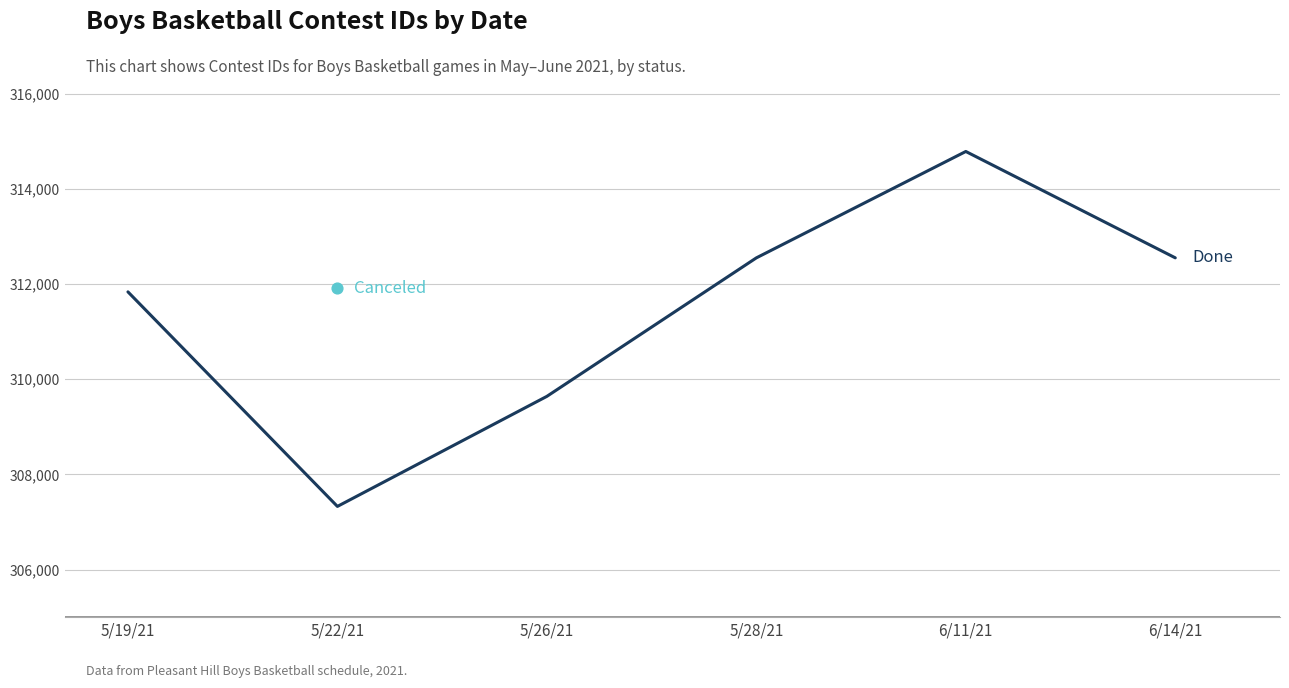

Approximately how many times larger is the value at 6/11/21 compared to 5/22/21?

1.0